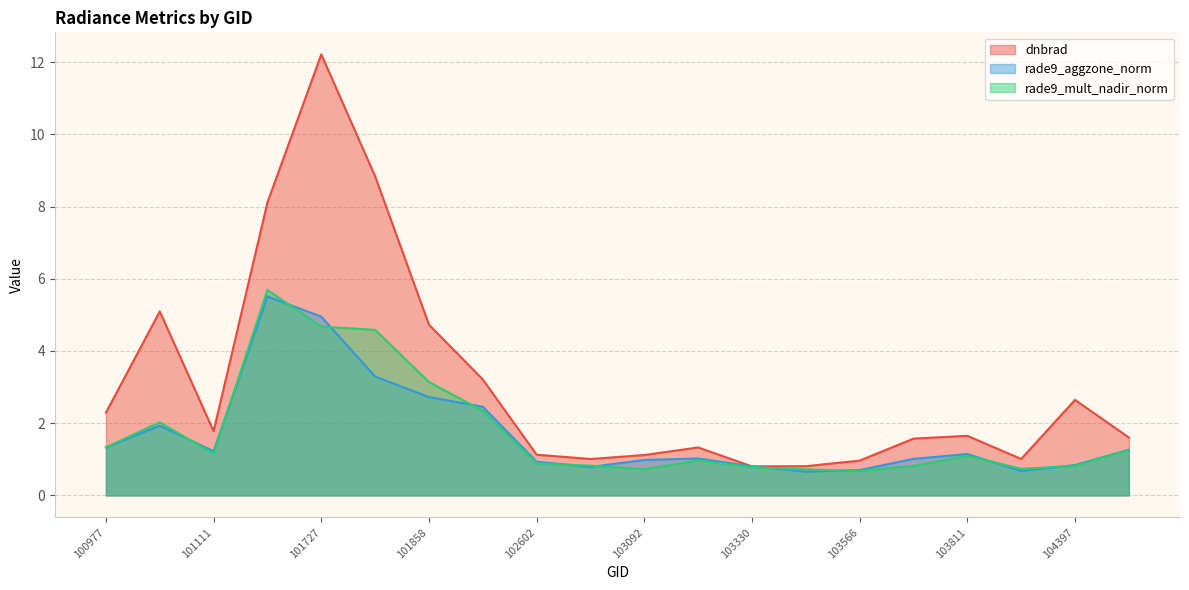

In dnbrad, how many points are higher than both neighbors (excluding endpoints)?

5